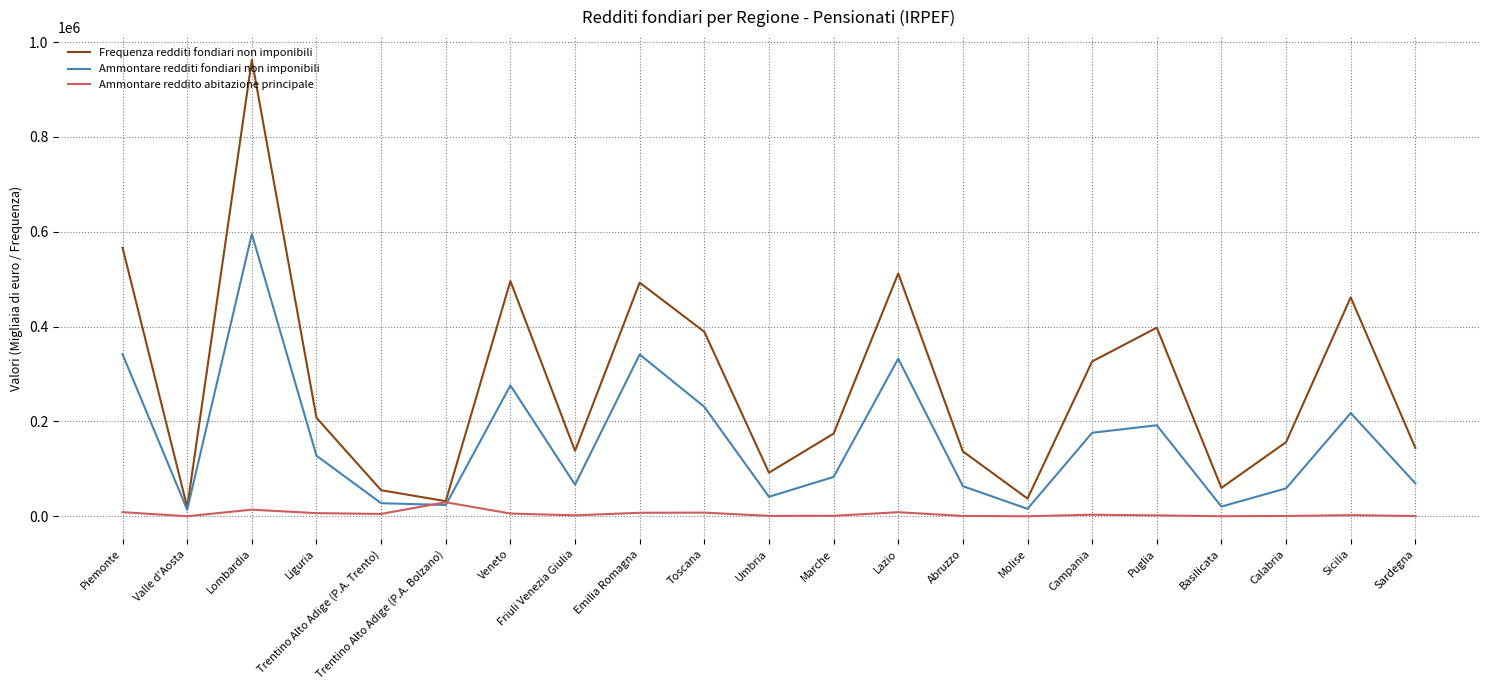

What is the maximum value for Ammontare reddito abitazione principale?

29716